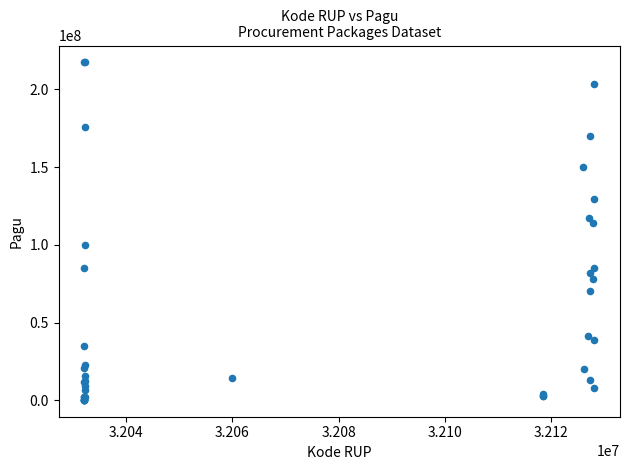

What Y value in the scatter plot is closest to 108830000?

114296000